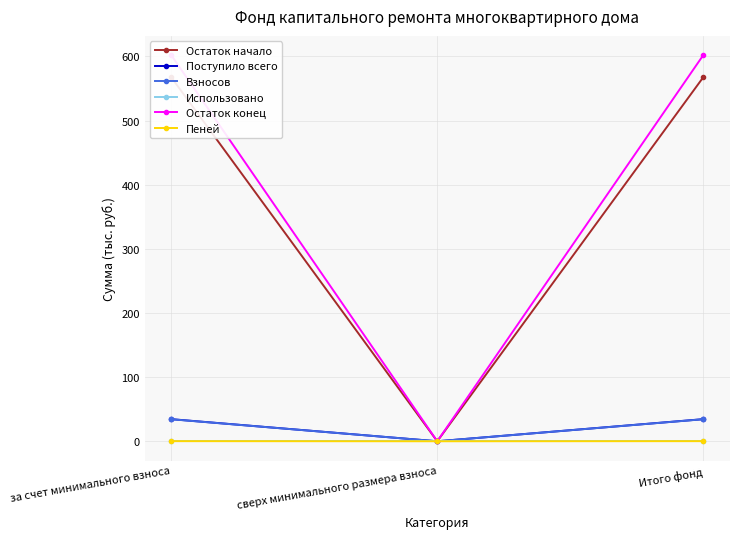

How many distinct data groups are displayed?

6